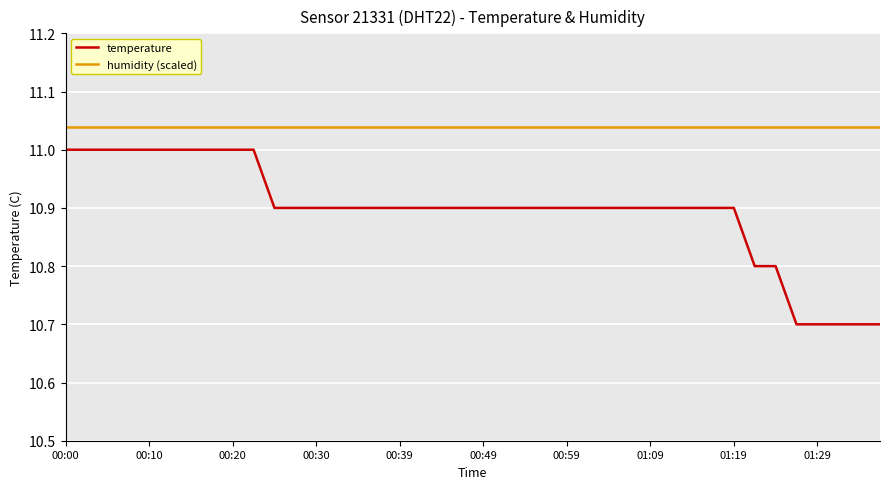

Which series has the widest spread of values?

temperature